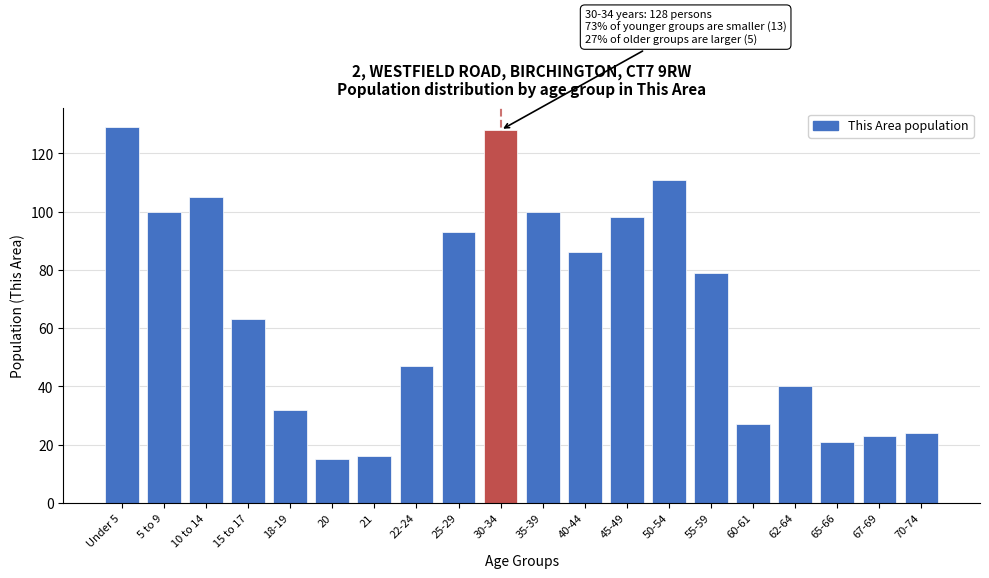

Reading left to right, extract all data points from this chart.

129	100	105	63	32	15	16	47	93	128	100	86	98	111	79	27	40	21	23	24